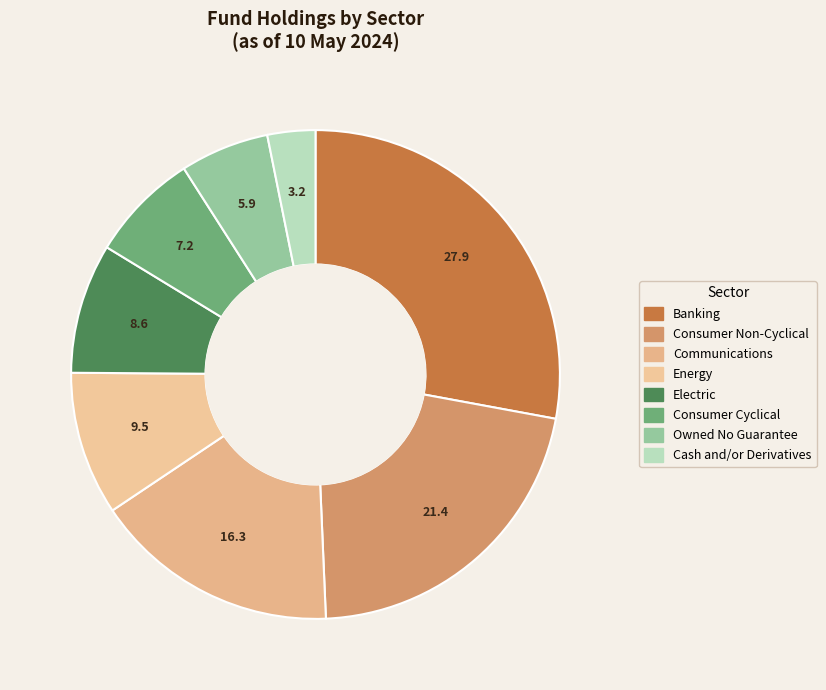

To the nearest percent, what is the average slice percentage?

12%